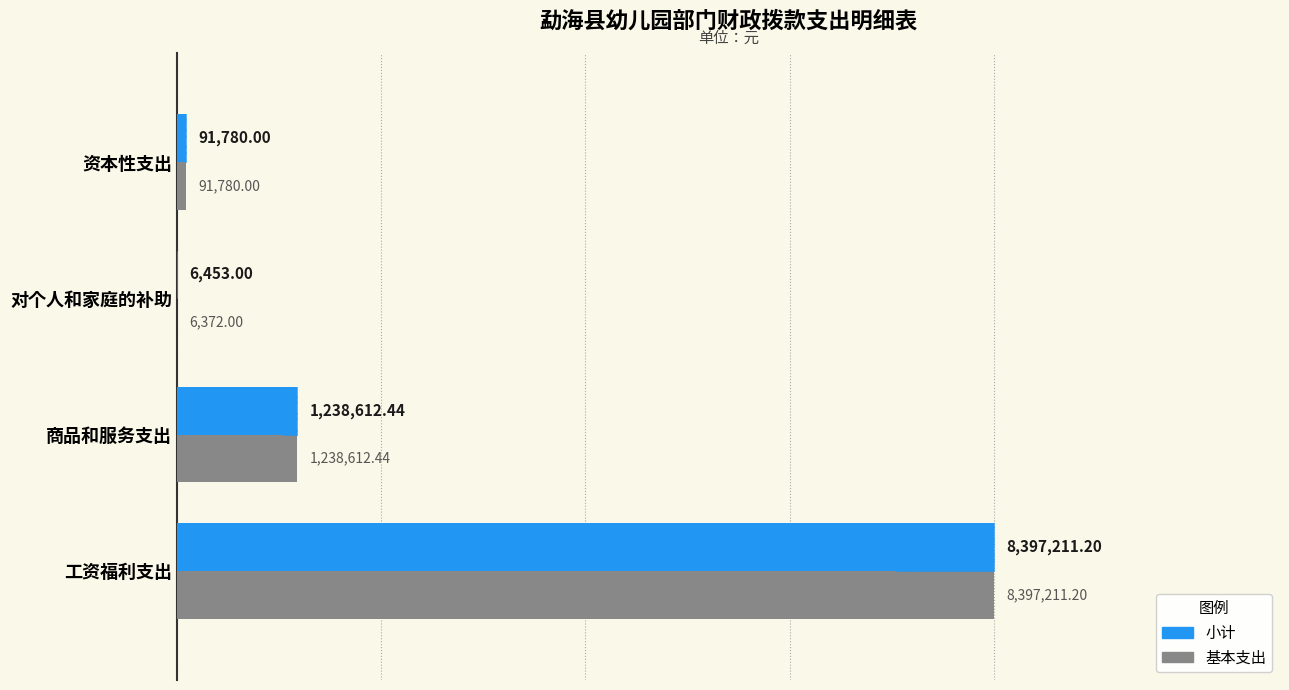

What are all the series names shown in the legend?

小计, 基本支出